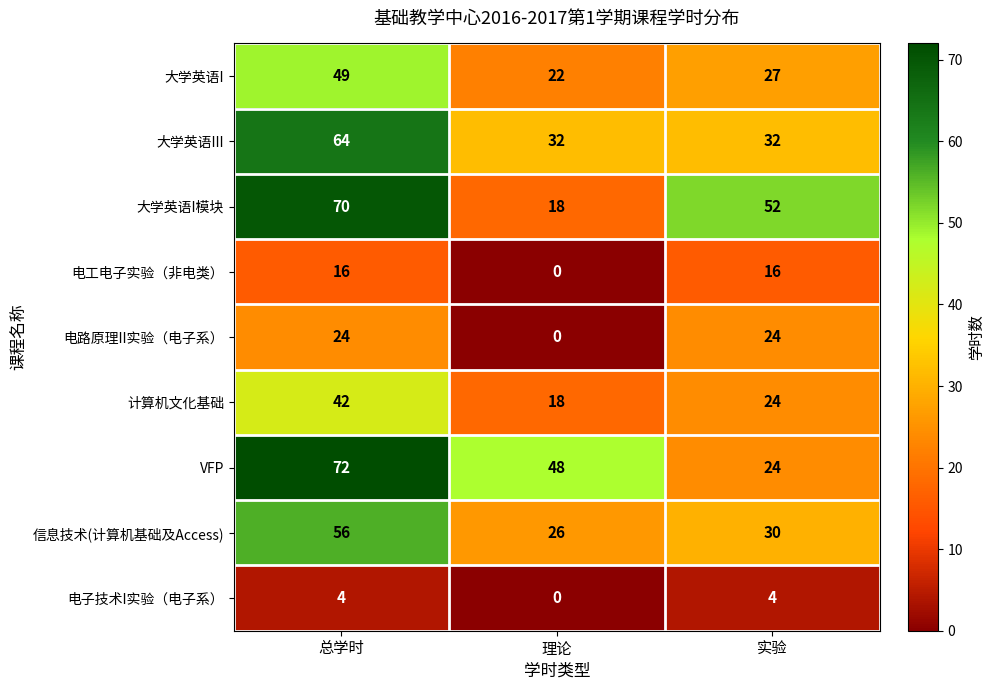

Which series has the widest spread of values?

大学英语I模块